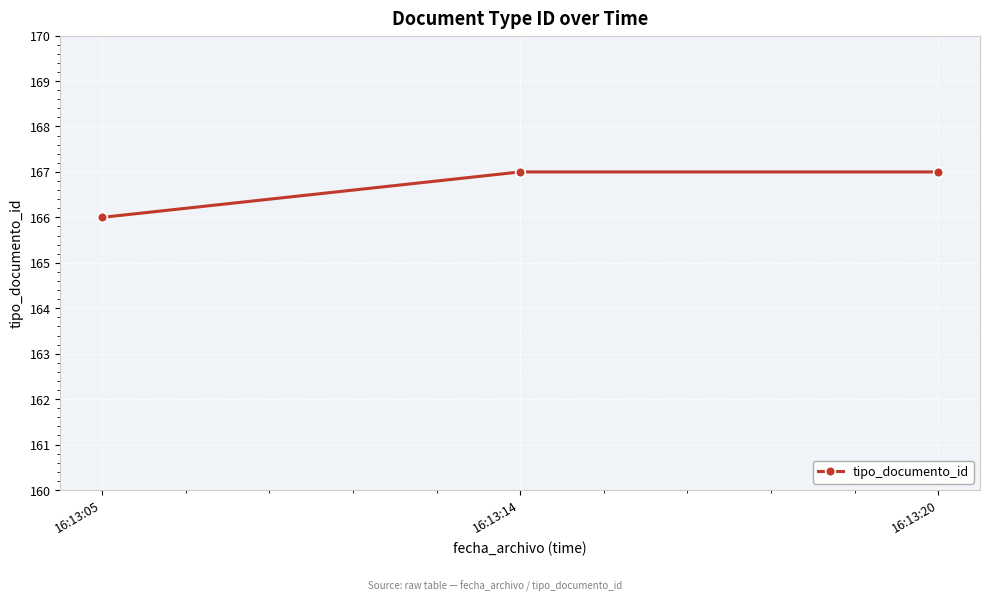

Between 16:13:05 and 16:13:14, which is larger?

16:13:14